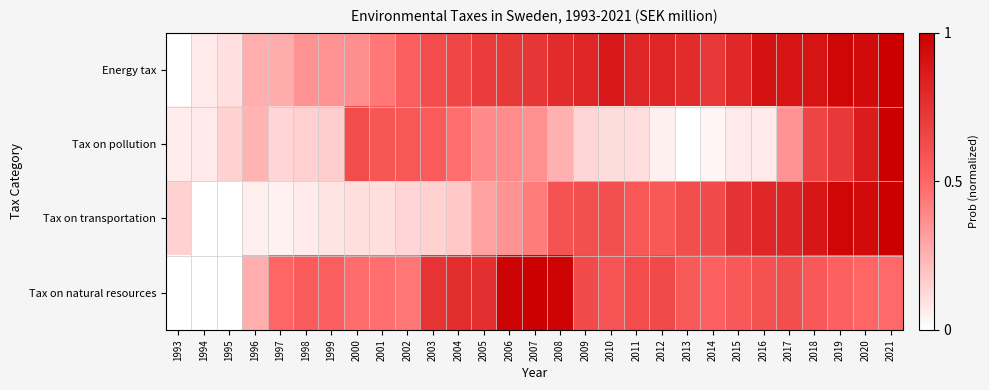

Rank the series by their average value, from highest to lowest.

Energy tax, Tax on natural resources, Tax on transportation, Tax on pollution